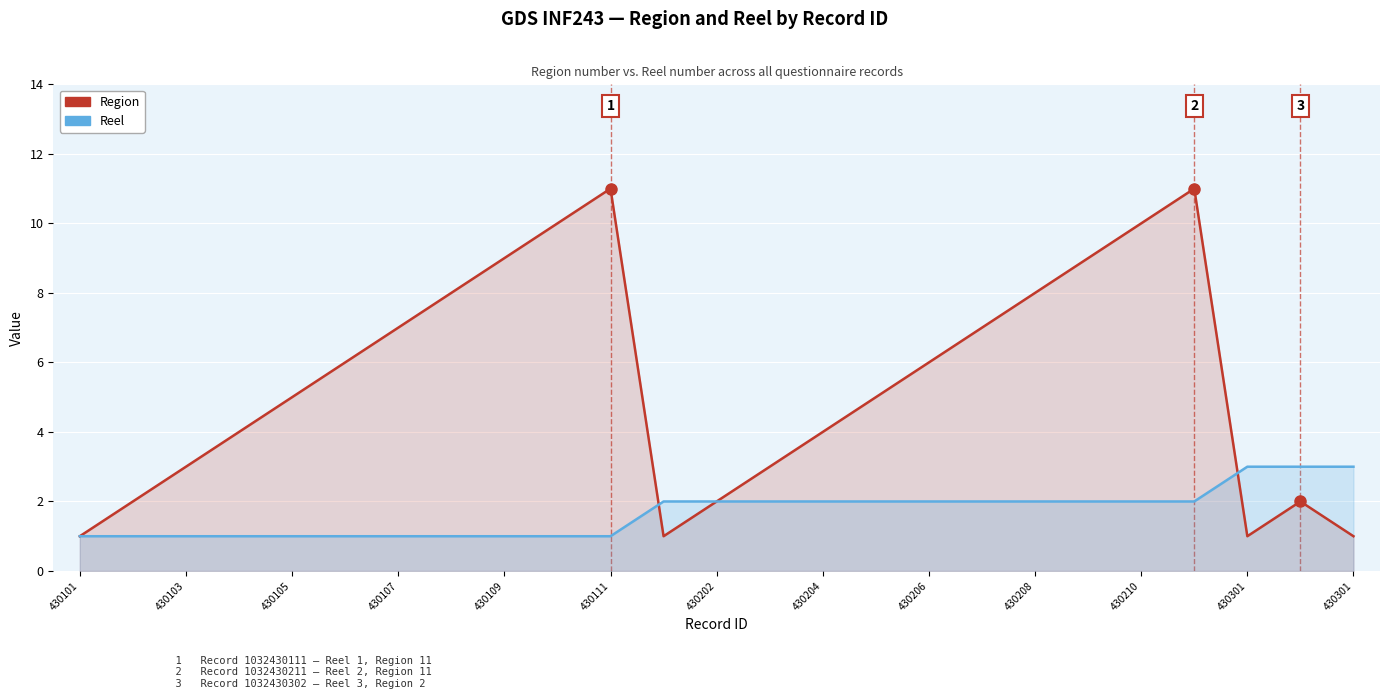

Which series has the largest total across all categories?

Region